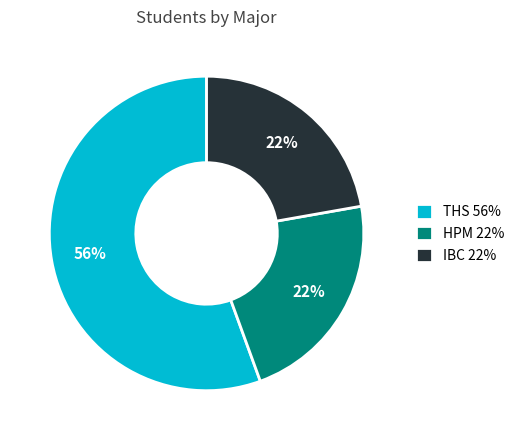

Between THS and HPM, which is larger?

THS